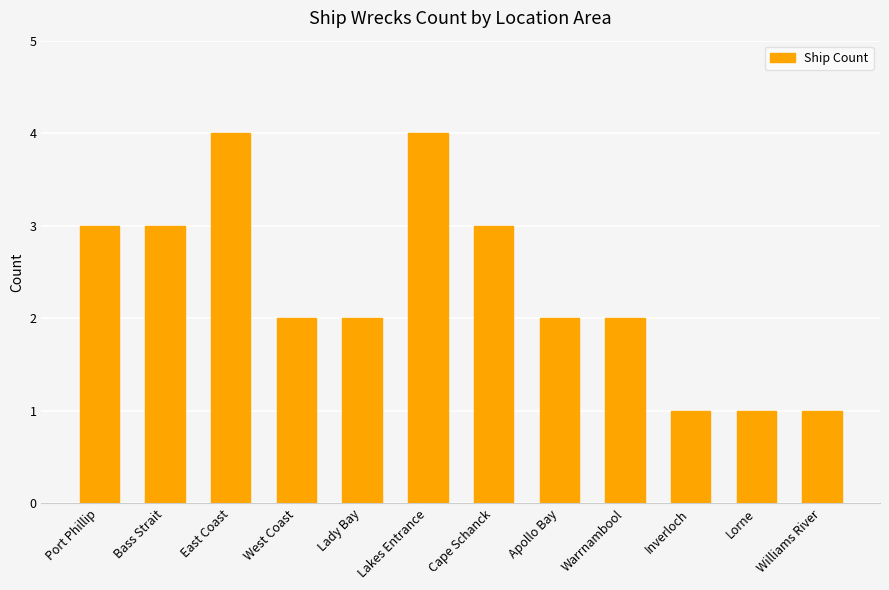

What is the difference between the values at Port Phillip and West Coast?

1